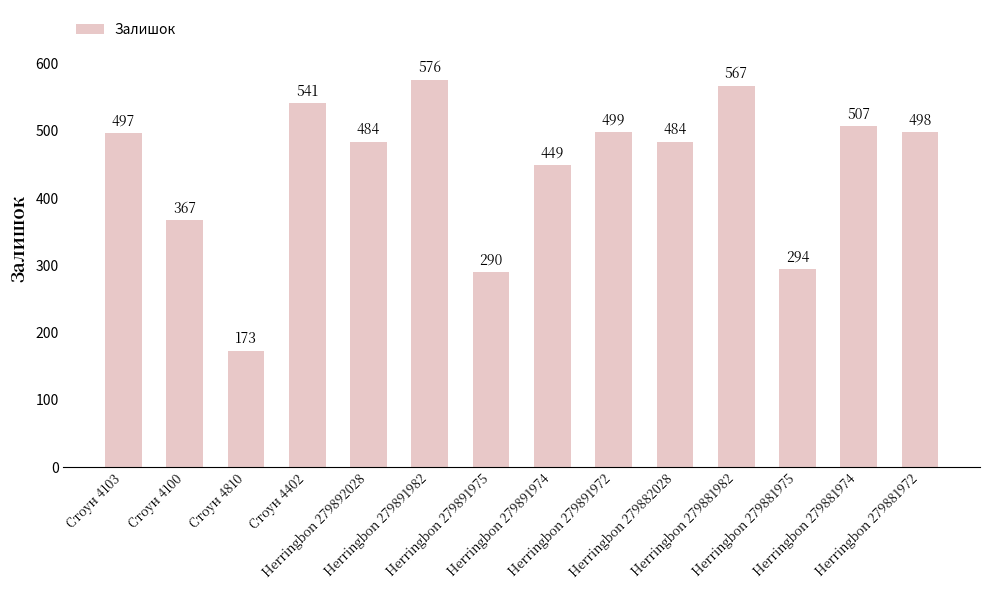

How many bars are there in total?

14